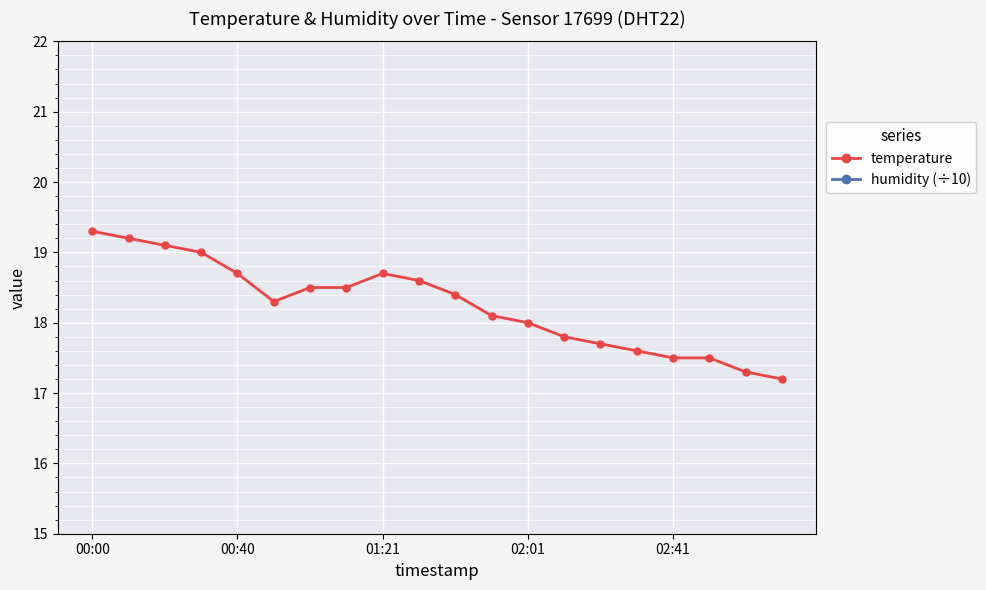

The temperature series shows 32.9 at 00:00. True or false?

False